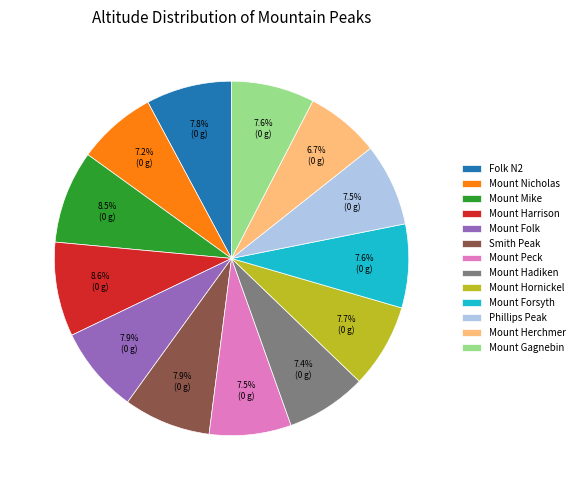

Does any single category account for the majority?

No